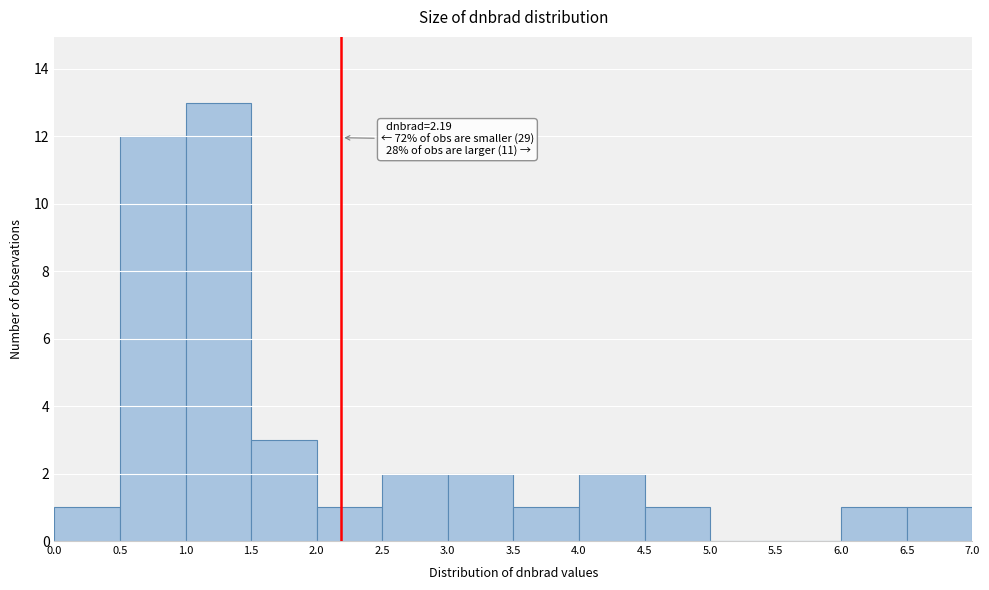

Over which range of the x-axis is the bar tallest?

1.0 to 1.5